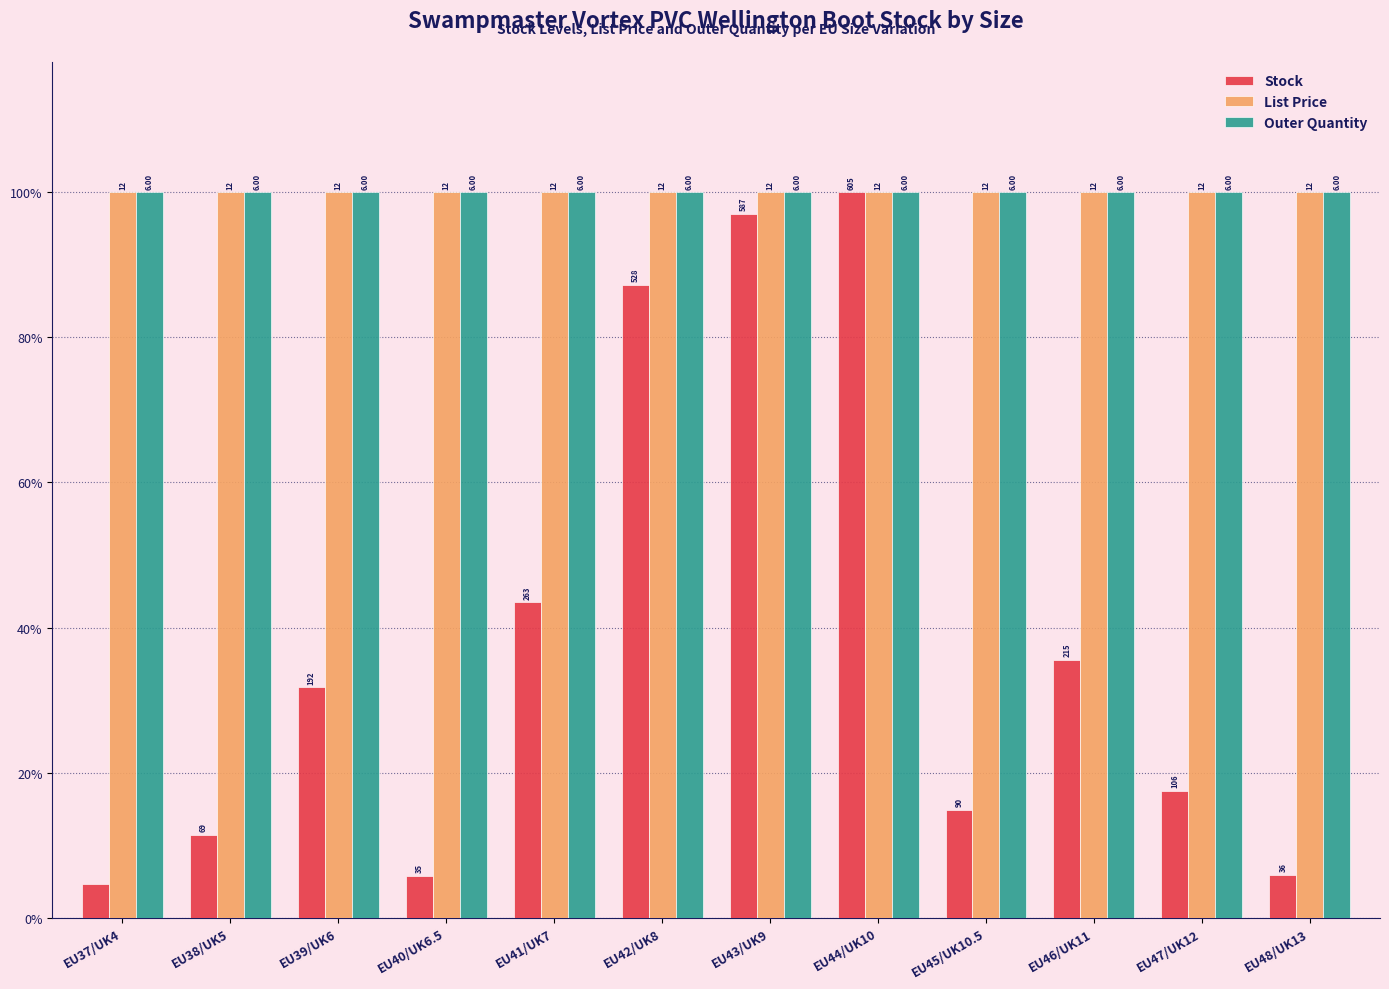

What is the label of the 3rd bar from the right?

EU46/UK11